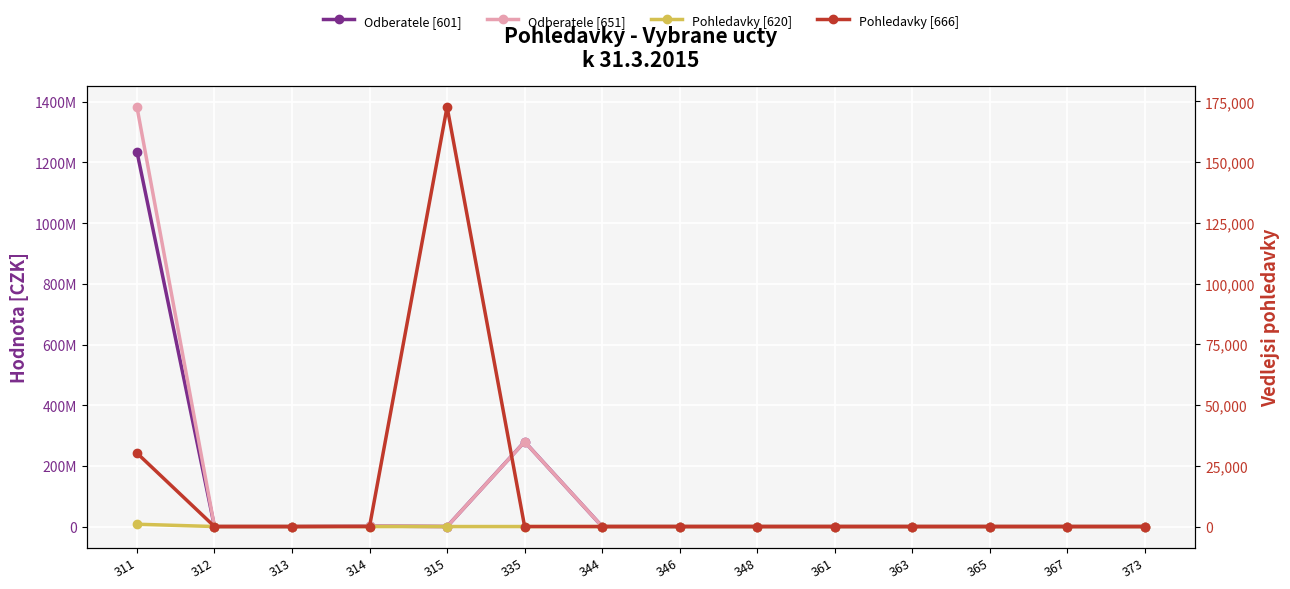

Which series has the largest total across all categories?

Odberatele [651]